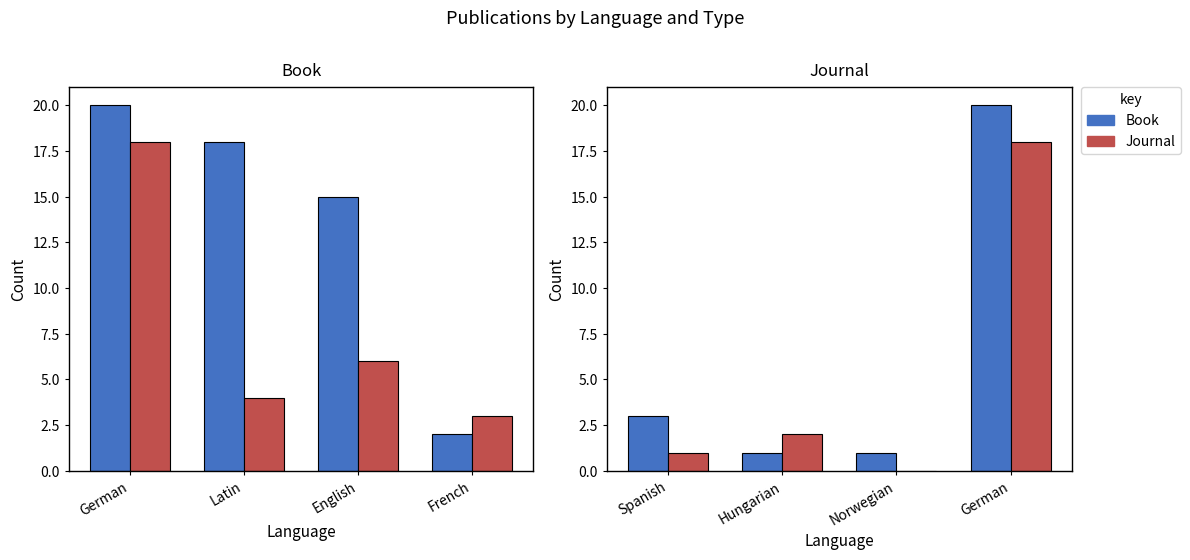

What is the value of the Book bar at the 4th from the left?

20